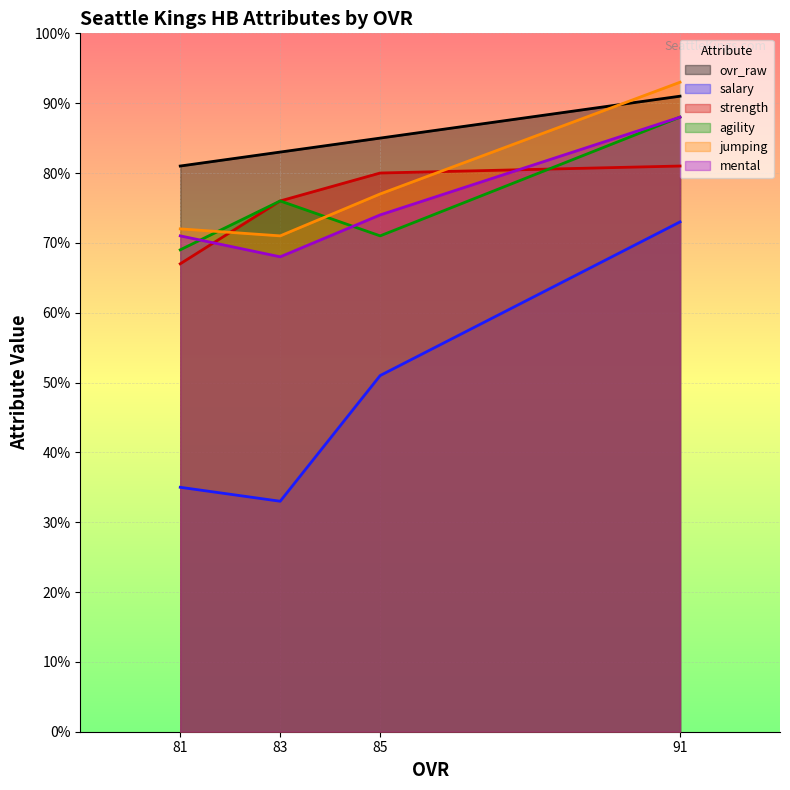

What is the minimum value shown in the chart?

33